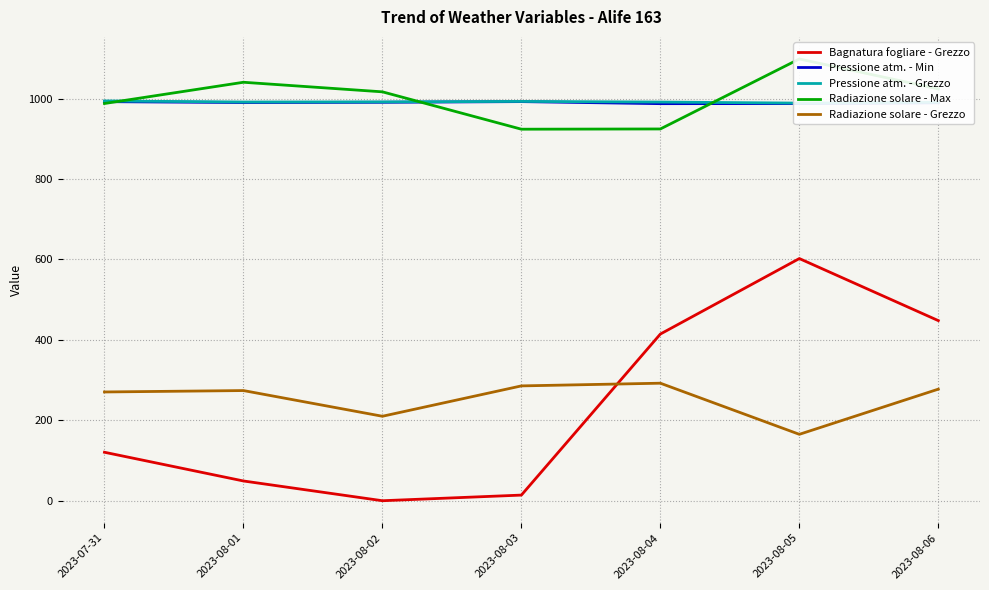

Which has a higher value, 2023-07-31 or 2023-08-03?

2023-07-31